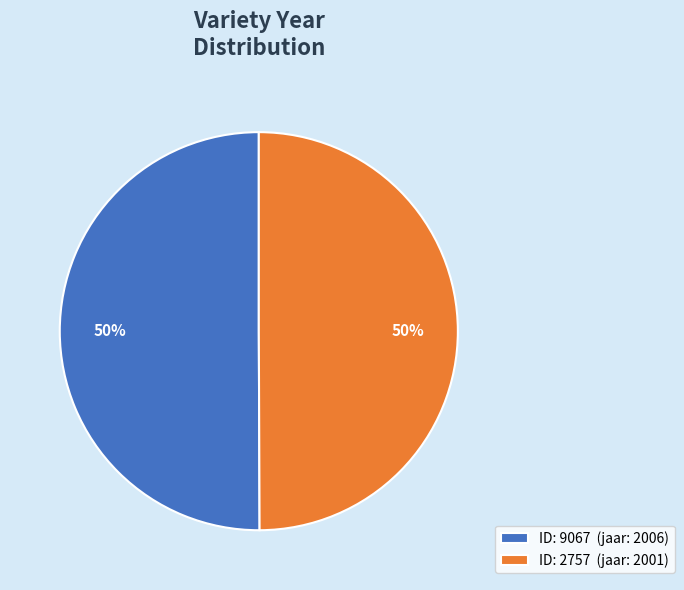

Is it true that ID: 2757 (jaar: 2001) is 50% of the pie?

True